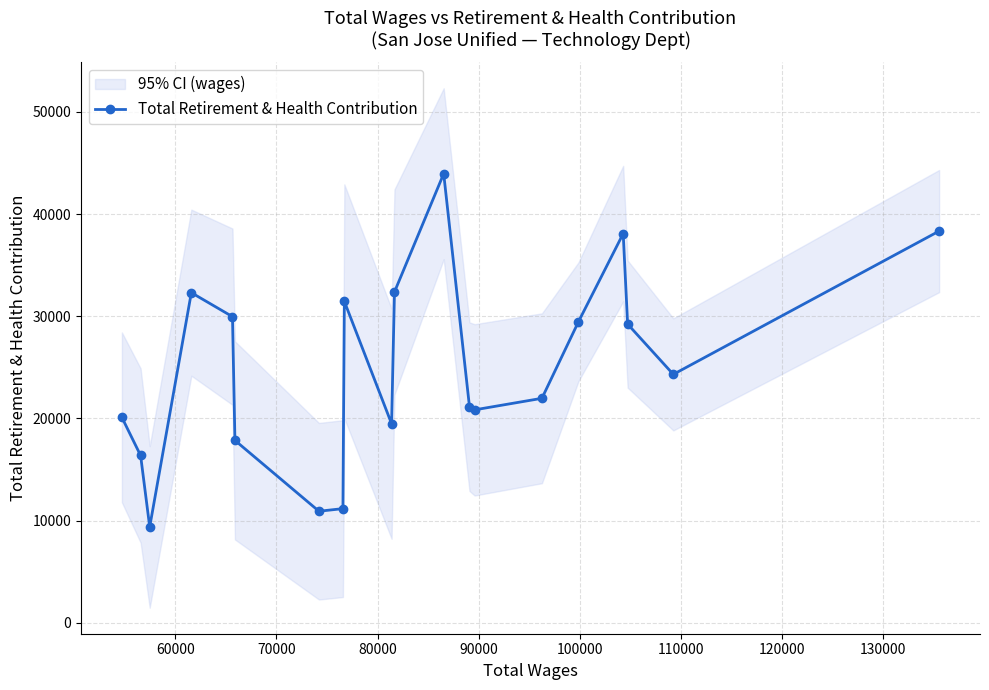

What is the maximum value for Total Retirement & Health Contribution?

43947